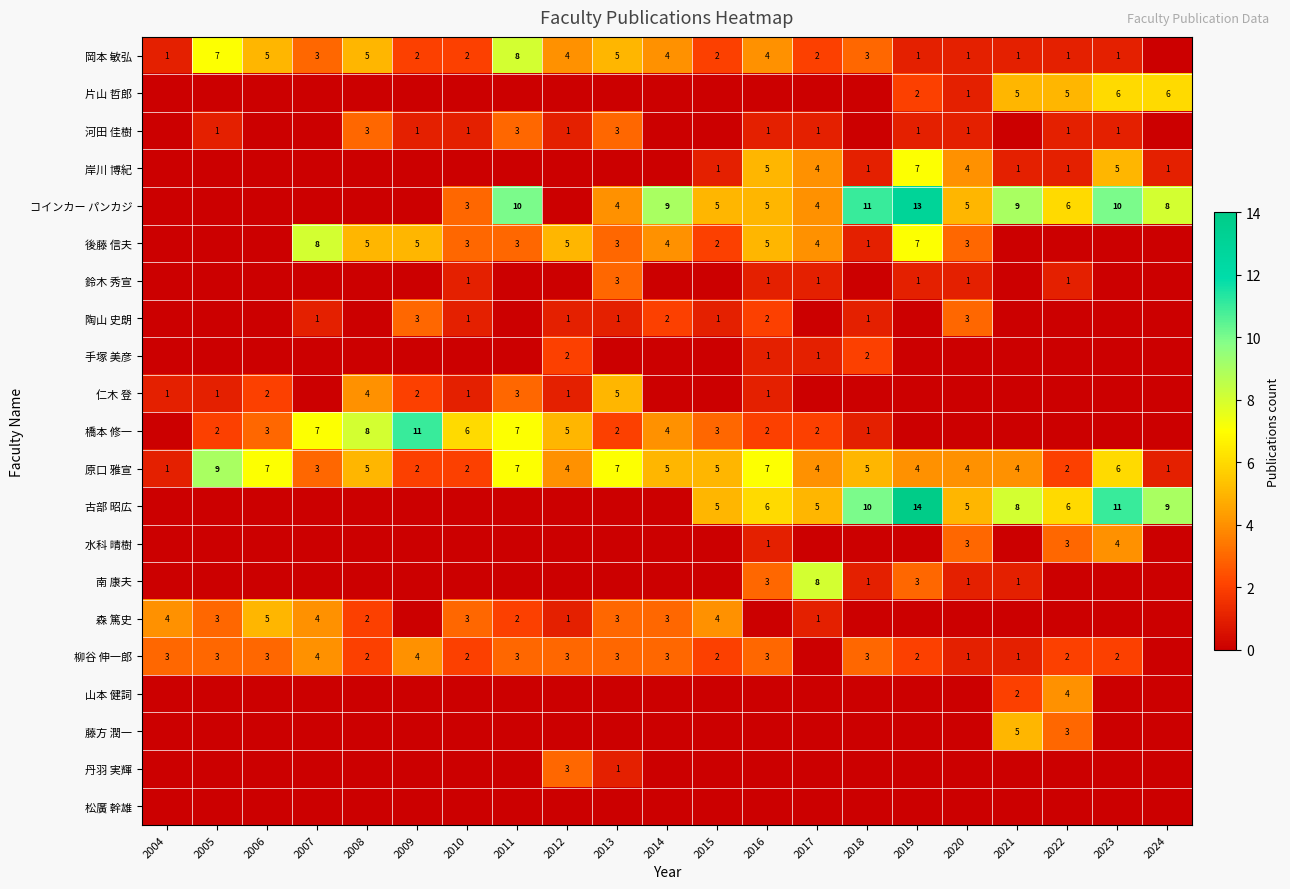

The 後藤 信夫 series shows 2 at 2013. True or false?

False